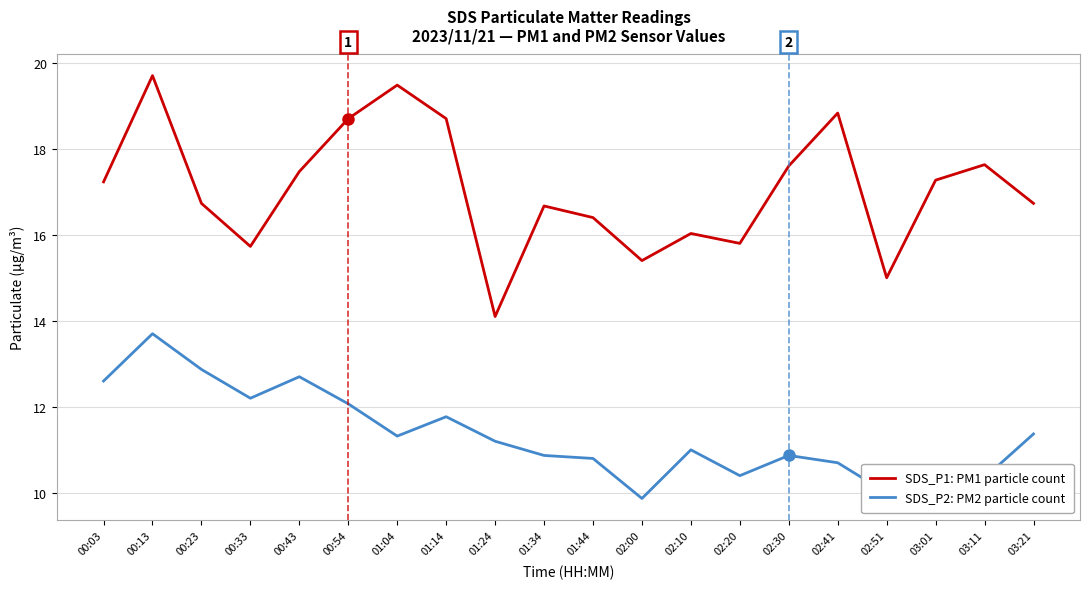

At 00:13, list the series in order from smallest to largest.

SDS_P2: PM2 particle count, SDS_P1: PM1 particle count